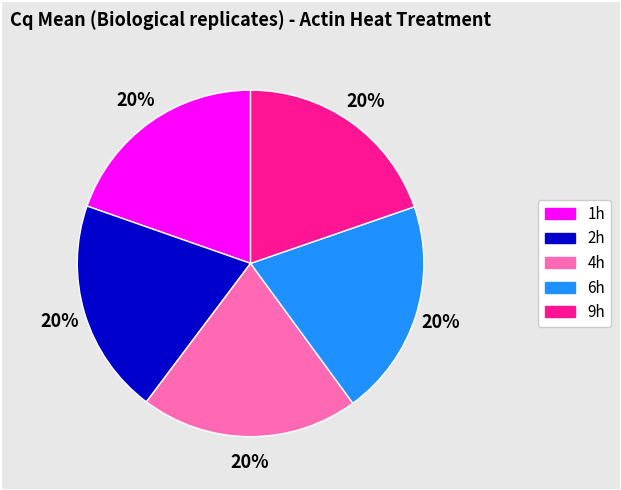

What is the ratio of the value at 4h to the value at 9h?

1.0